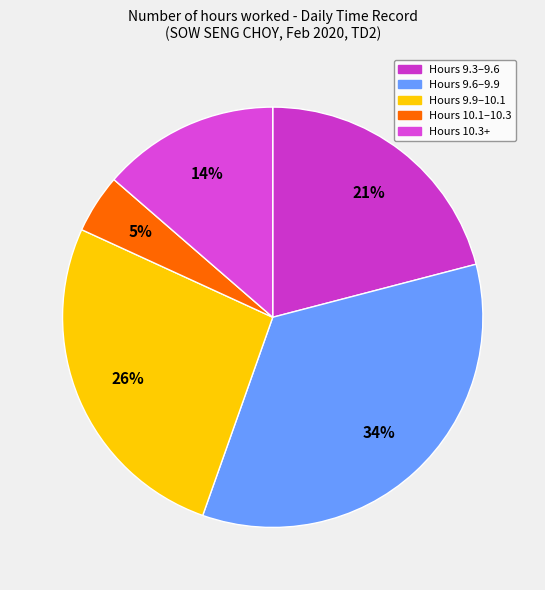

Count the number of slices in the pie.

5